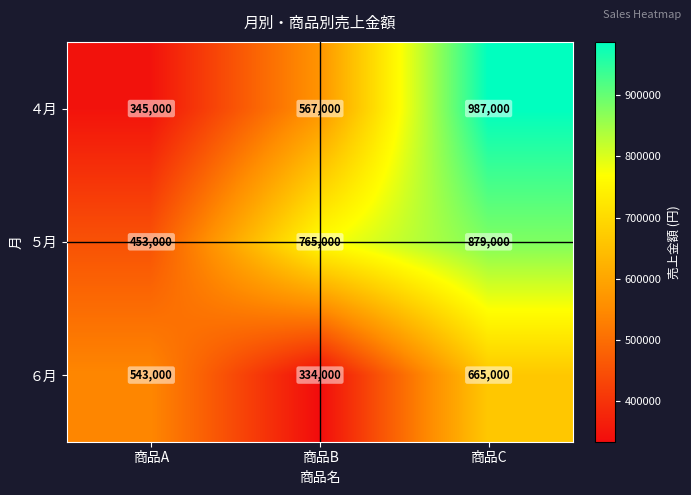

How many distinct data groups are displayed?

3